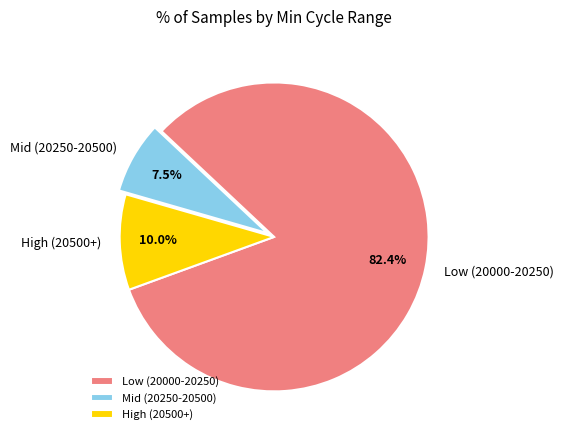

Which has a higher value, High (20500+) or Mid (20250-20500)?

High (20500+)